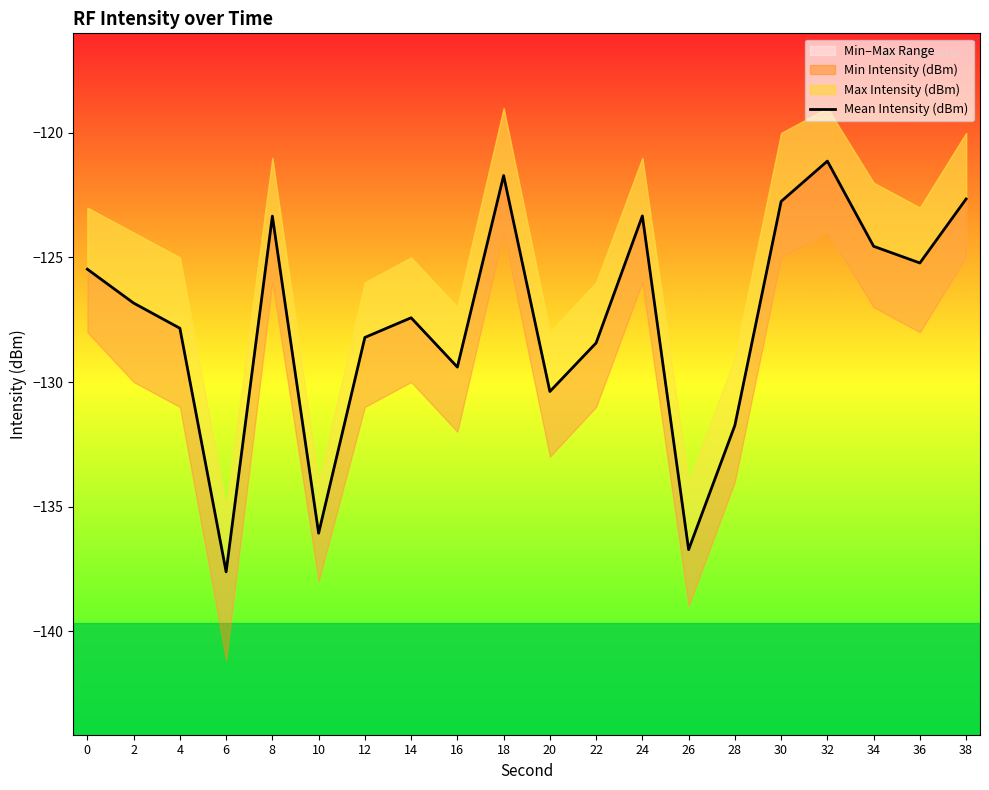

At which label is the value closest to -129?

16